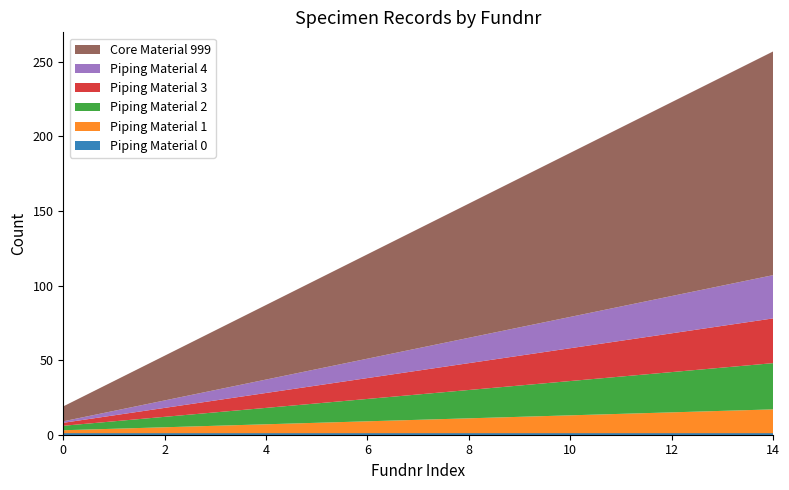

Reading right to left, what are all the values shown in this chart?

Piping Material 0: 1	1	1	1	1	1	1	1	1	1	1	1	1	1	1
Piping Material 1: 16	15	14	13	12	11	10	9	8	7	6	5	4	3	2
Piping Material 2: 31	29	27	25	23	21	19	17	15	13	11	9	7	5	3
Piping Material 3: 30	28	26	24	22	20	18	16	14	12	10	8	6	4	2
Piping Material 4: 29	27	25	23	21	19	17	15	13	11	9	7	5	3	1
Core Material 999: 150	140	130	120	110	100	90	80	70	60	50	40	30	20	10